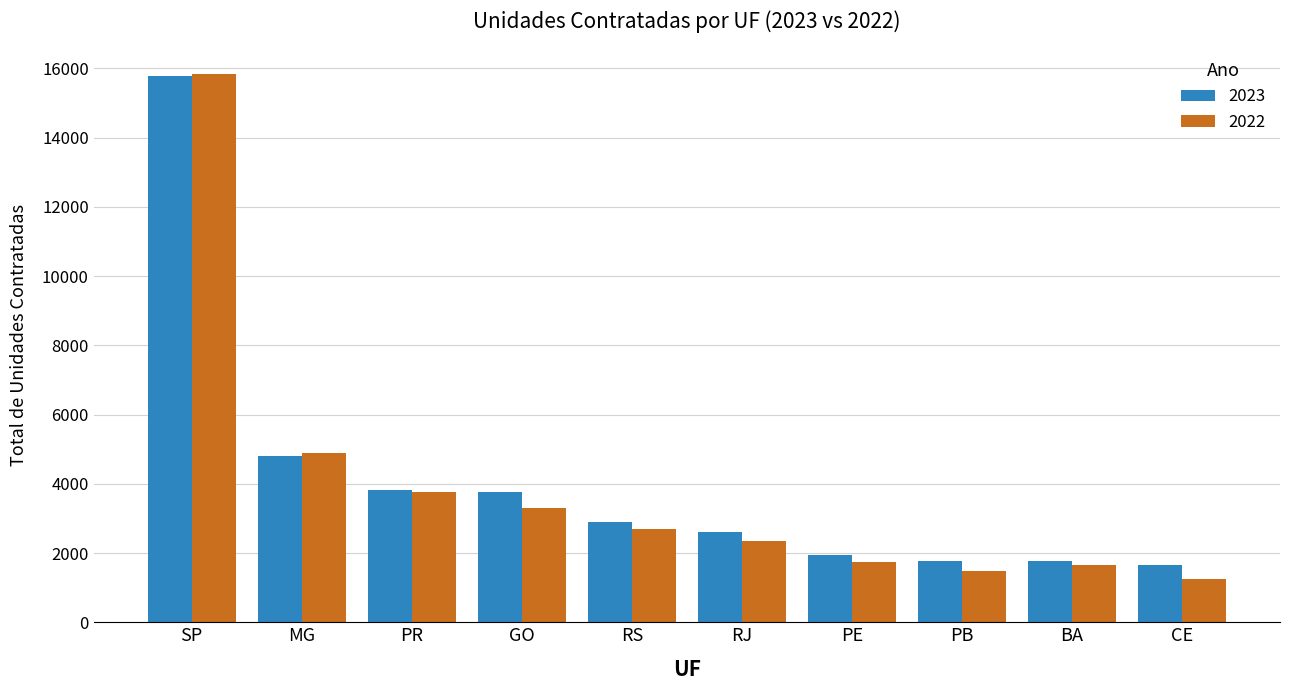

The 2022 series shows 3291 at GO. True or false?

True